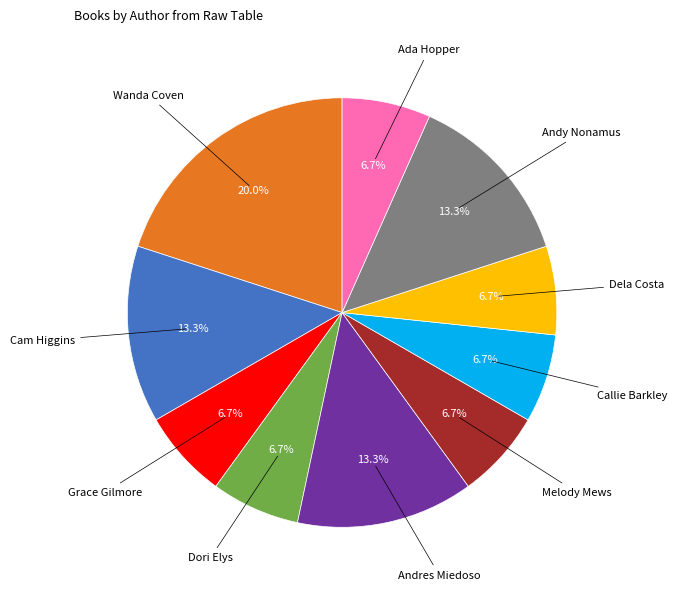

Does any single category account for the majority?

No